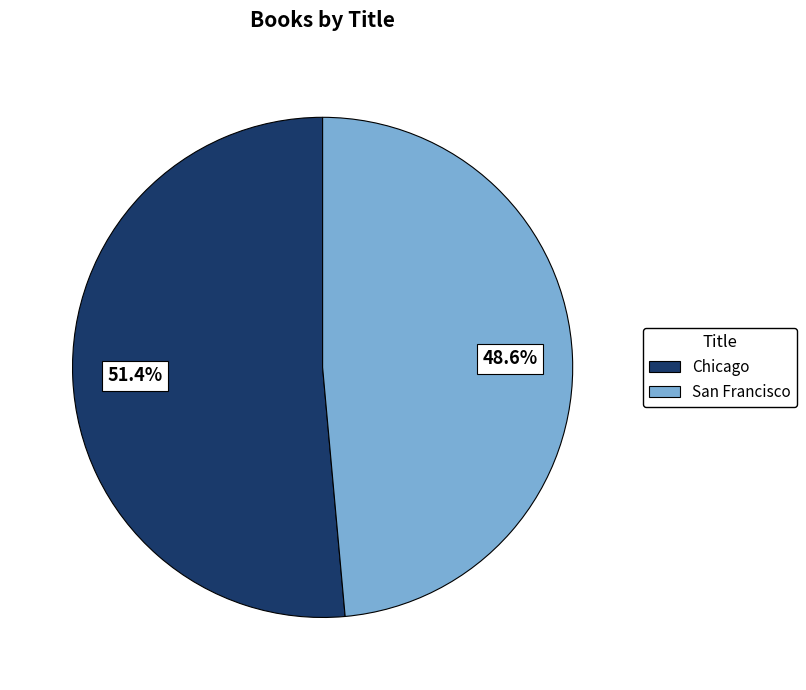

What is the total percentage of Chicago and San Francisco?

100.0%